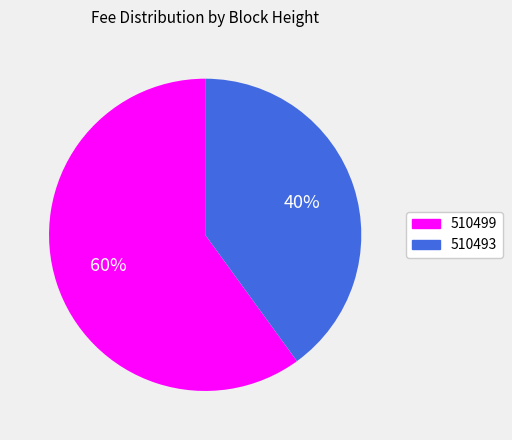

Rank the categories by value from lowest to highest.

510493, 510499